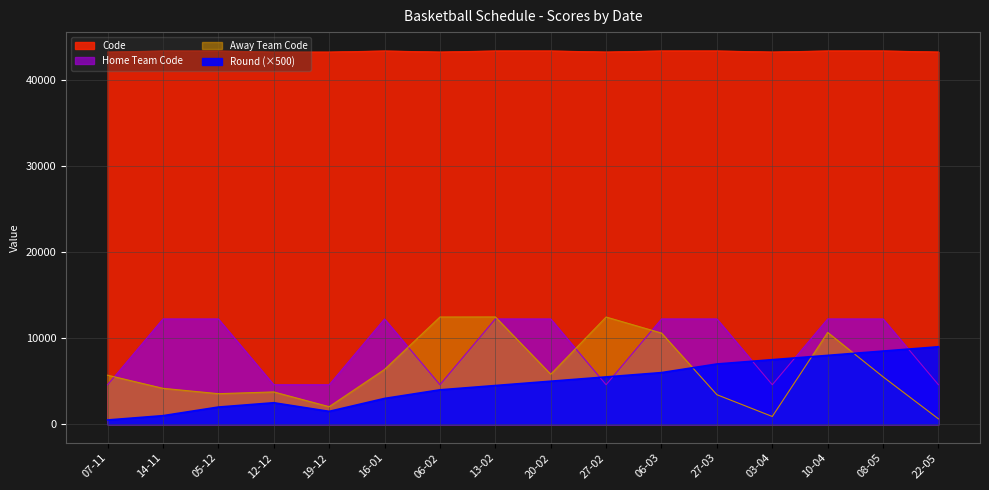

What is the minimum value shown in the chart?

500.0